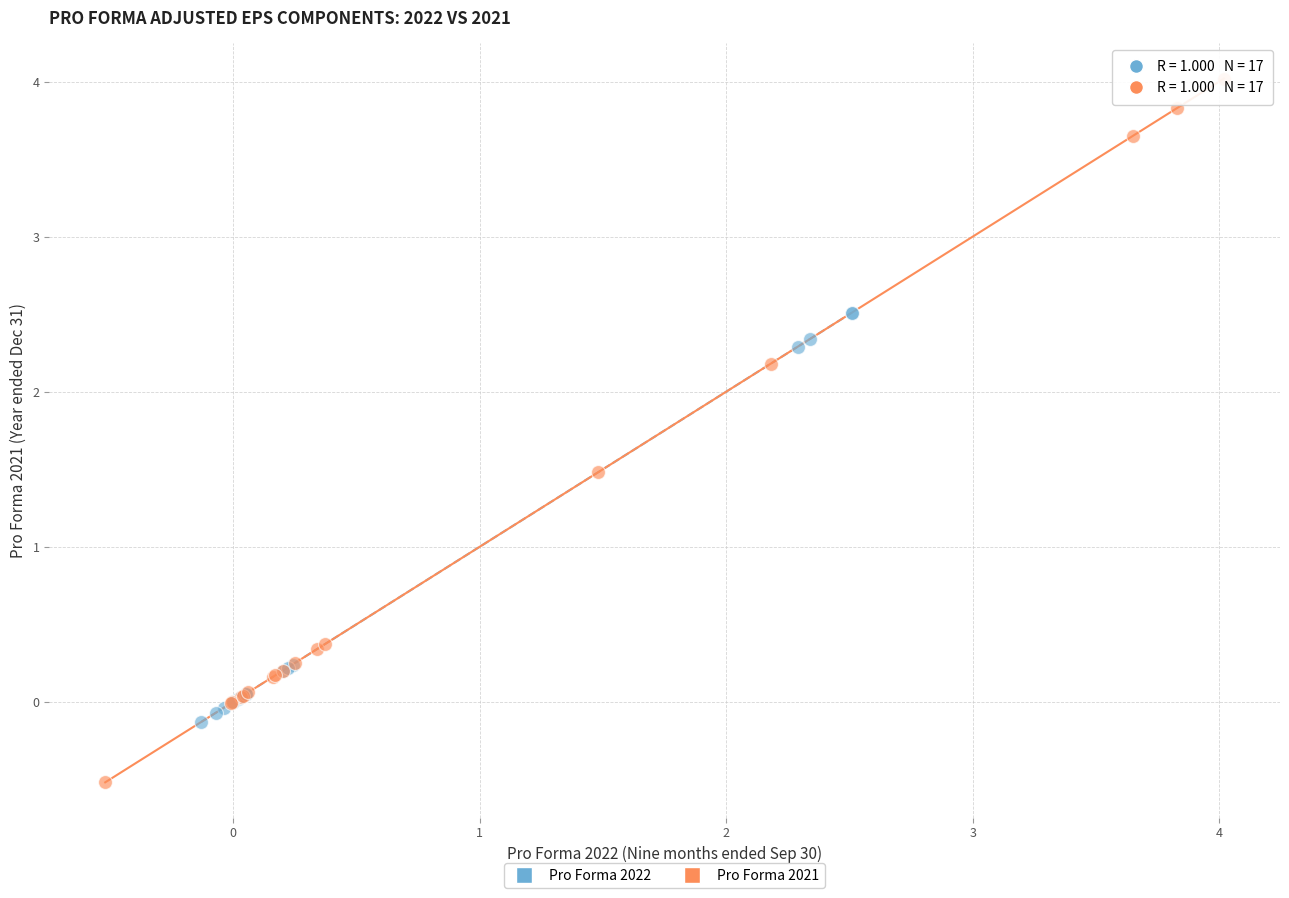

Which series contains the highest Y value?

Pro Forma 2021